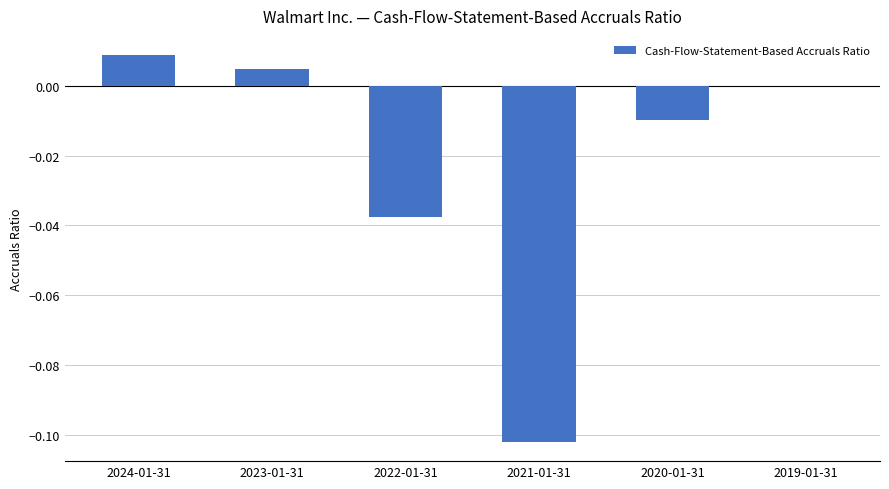

Where is the data nearest to the value 0?

2019-01-31